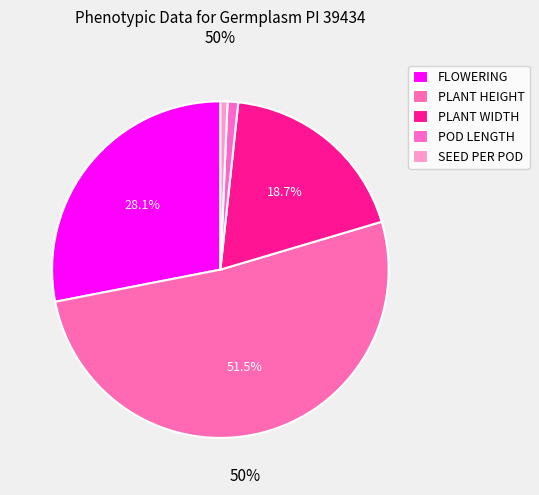

Which slice is the smallest?

SEED PER POD